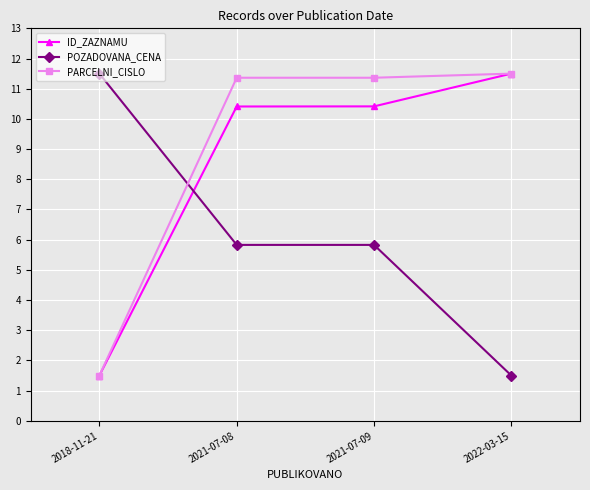

True or false: POZADOVANA_CENA has a value of 5.8 at 2021-07-08.

True